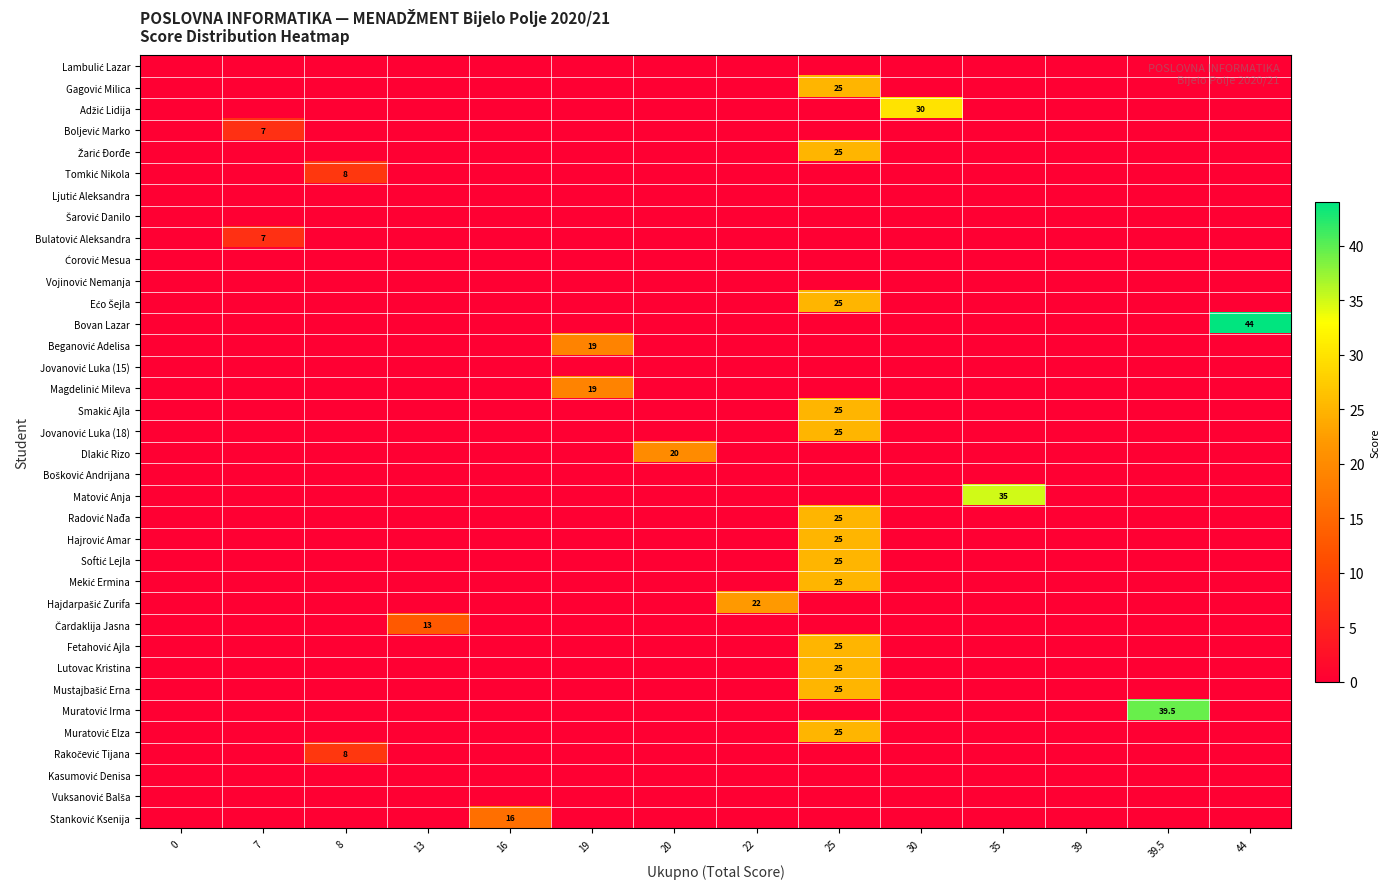

At how many categories does at least one series exceed 19?

7